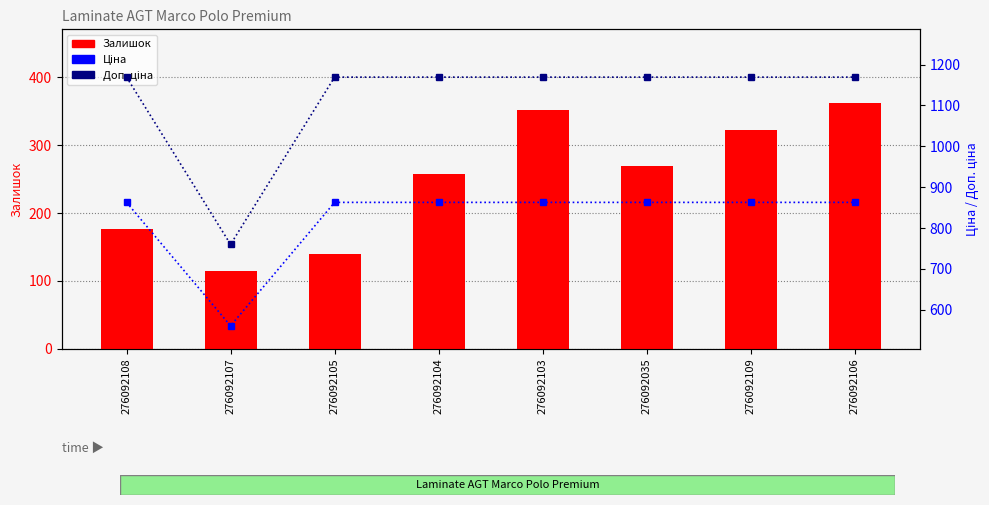

What is the highest value of the Доп. ціна series?

1169.2